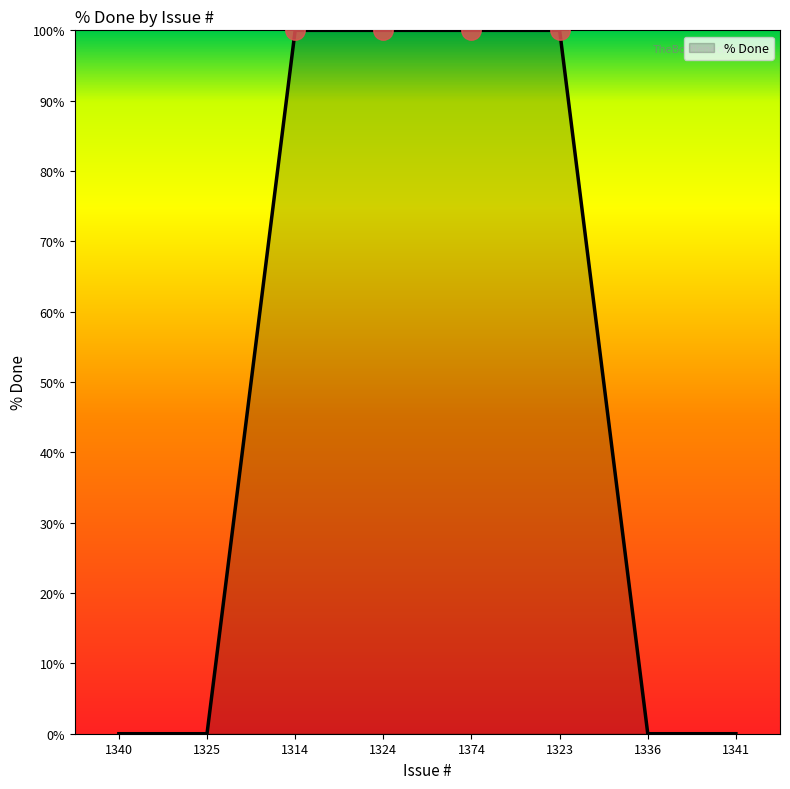

What is the greatest value displayed?

100